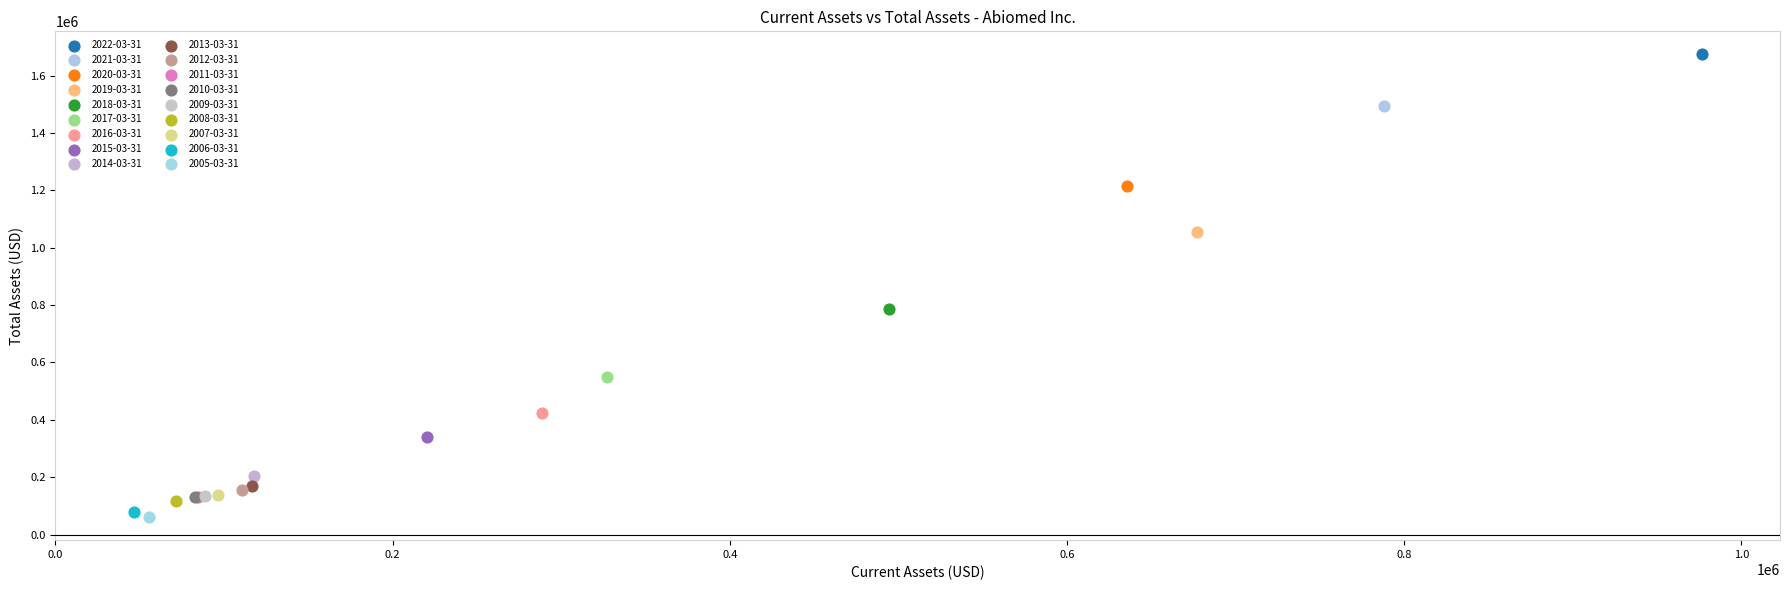

What are all the series names shown in the legend?

2022-03-31, 2021-03-31, 2020-03-31, 2019-03-31, 2018-03-31, 2017-03-31, 2016-03-31, 2015-03-31, 2014-03-31, 2013-03-31, 2012-03-31, 2011-03-31, 2010-03-31, 2009-03-31, 2008-03-31, 2007-03-31, 2006-03-31, 2005-03-31